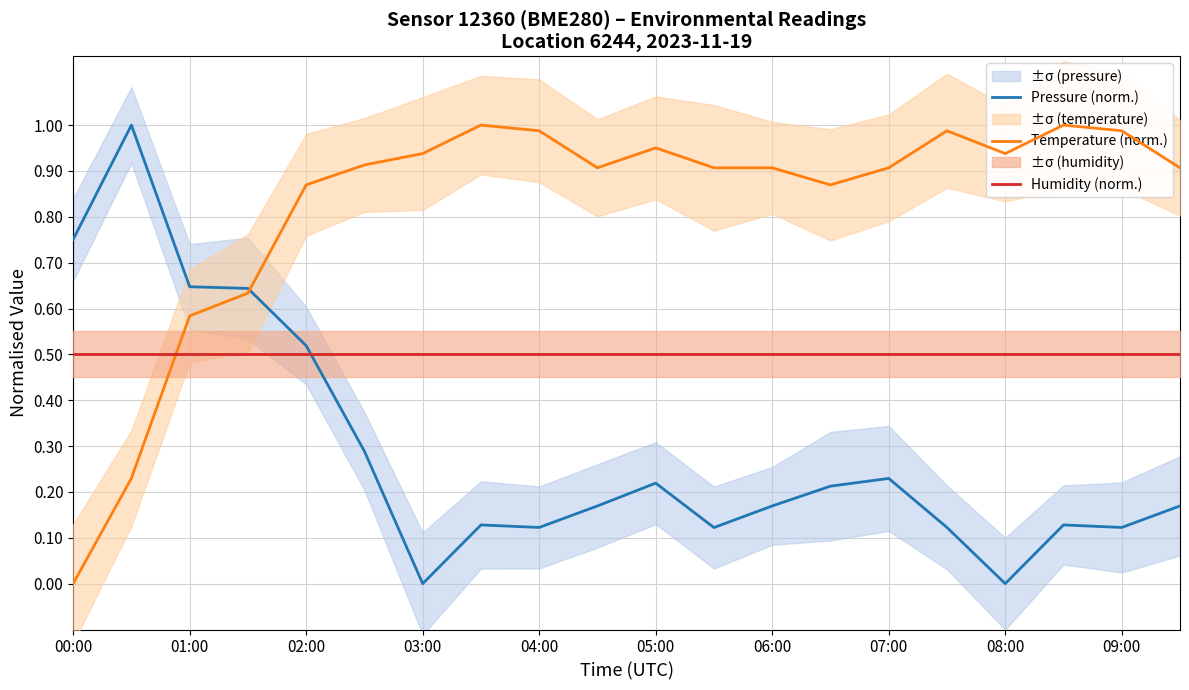

True or false: Pressure (norm.) has a value of 0.5 at 03:00.

False